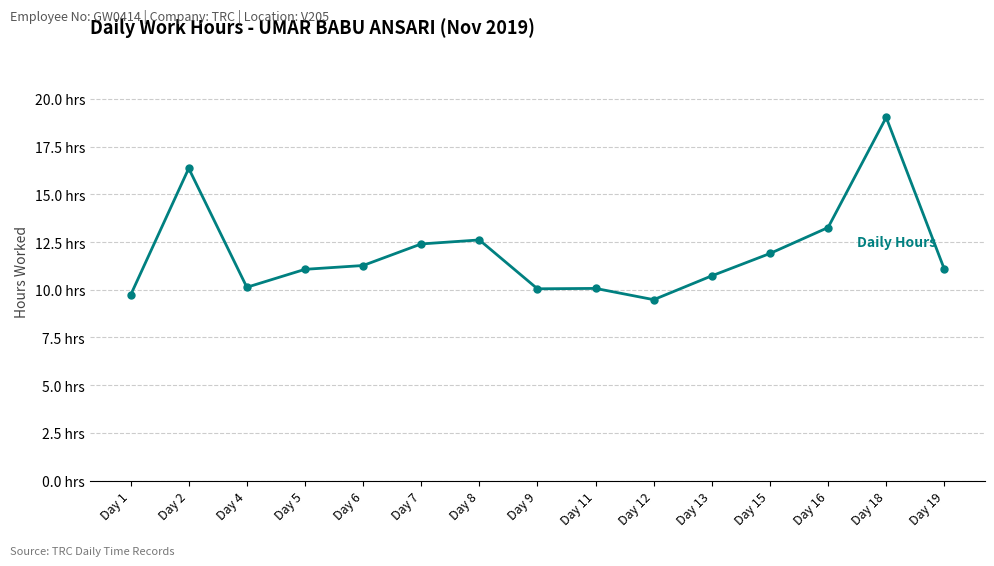

What is the value of the 3rd point from the left?

10.1